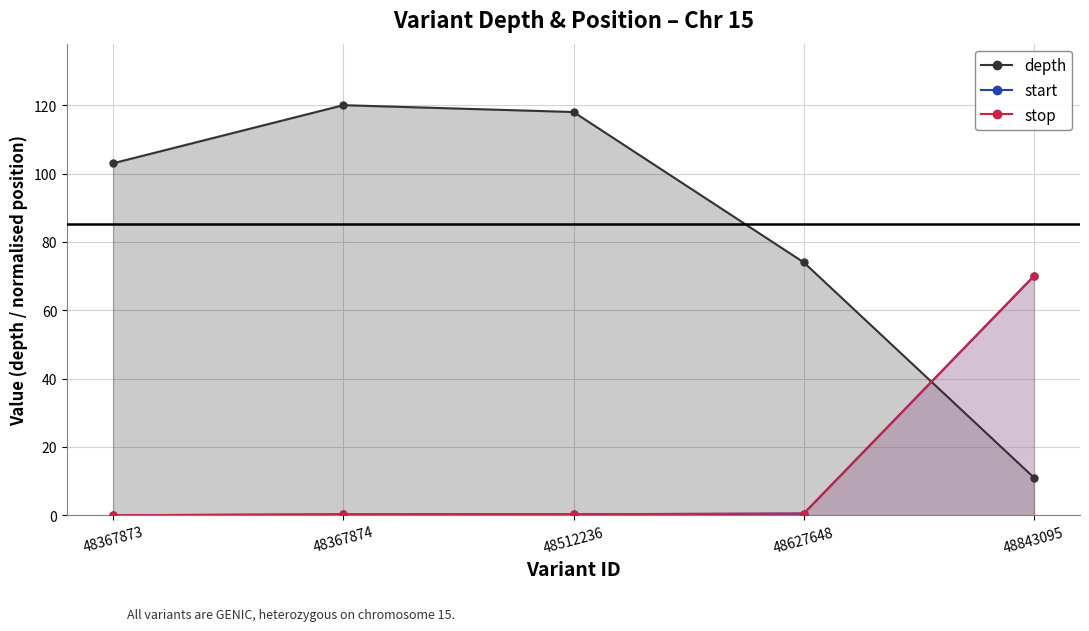

What is the average value of the start series?

14.2